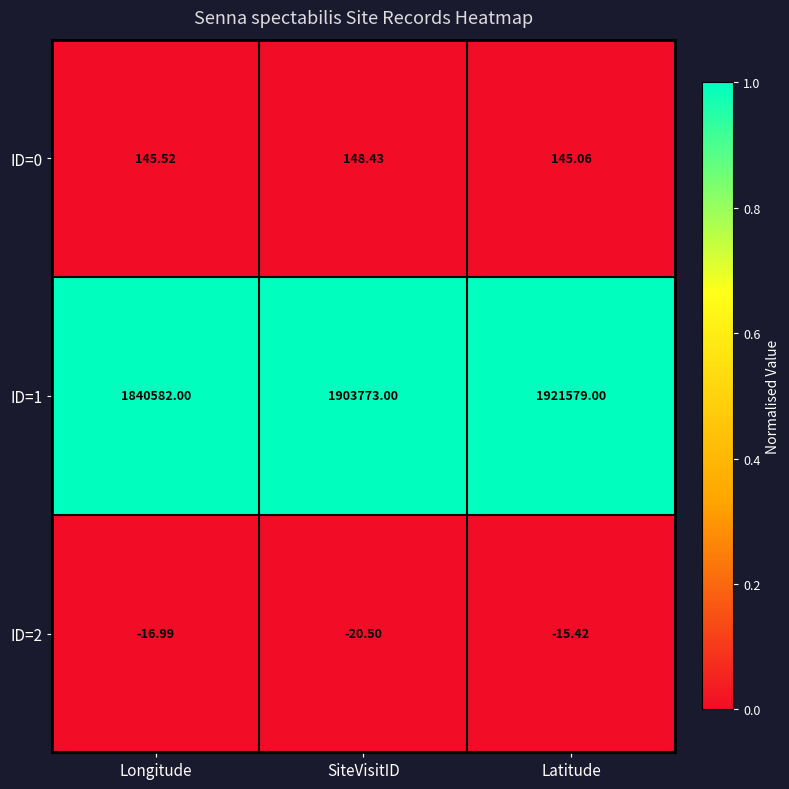

How many data points does each series have?

3